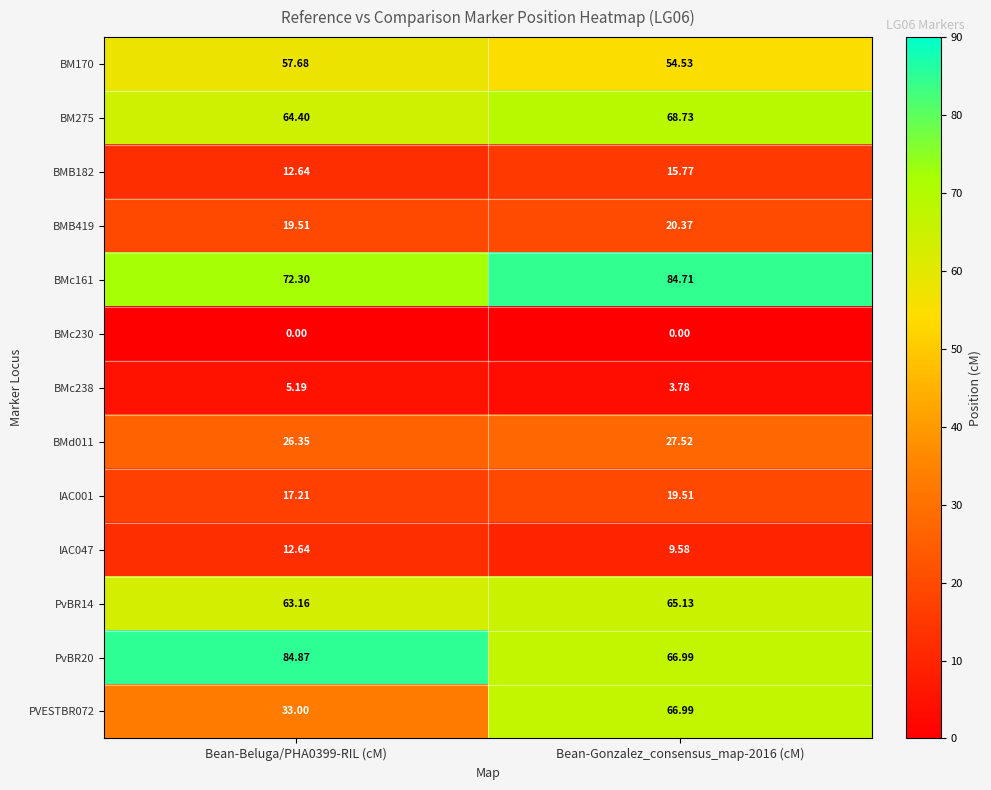

At how many categories does at least one series exceed 77?

2